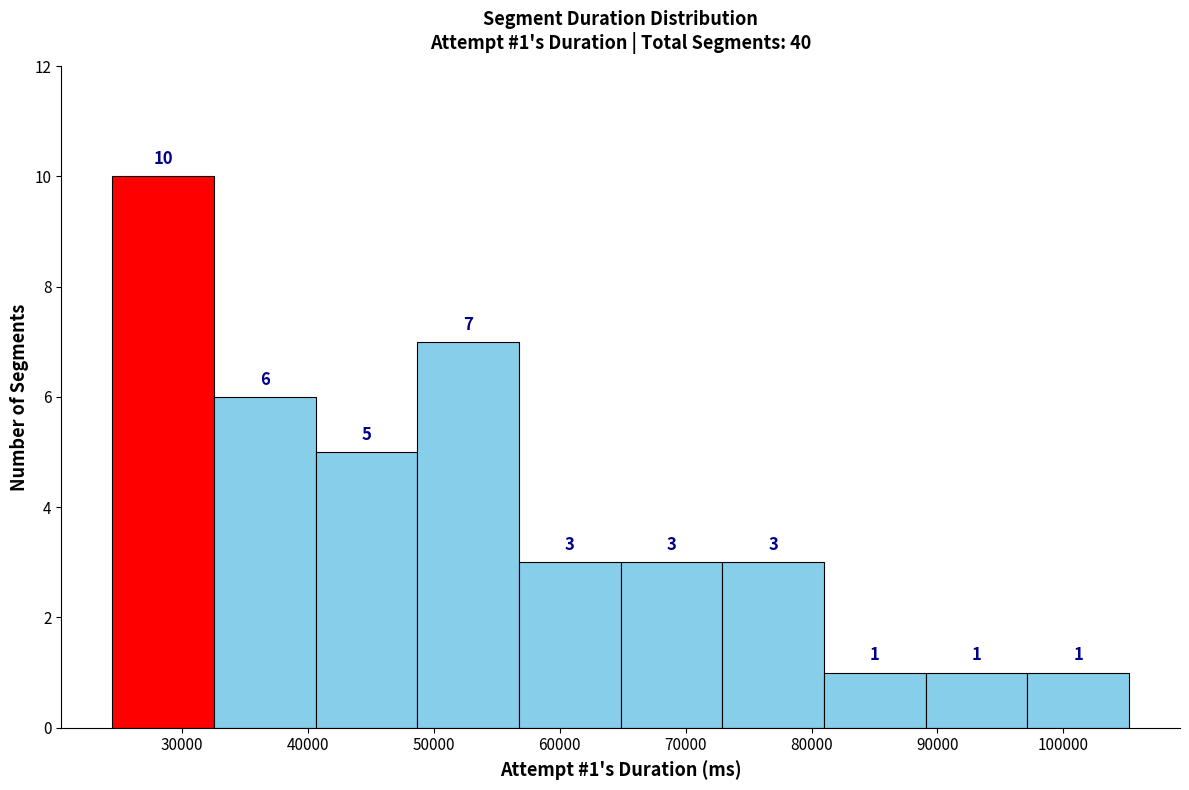

Which range on the x-axis has the tallest bar?

24000 to 33000